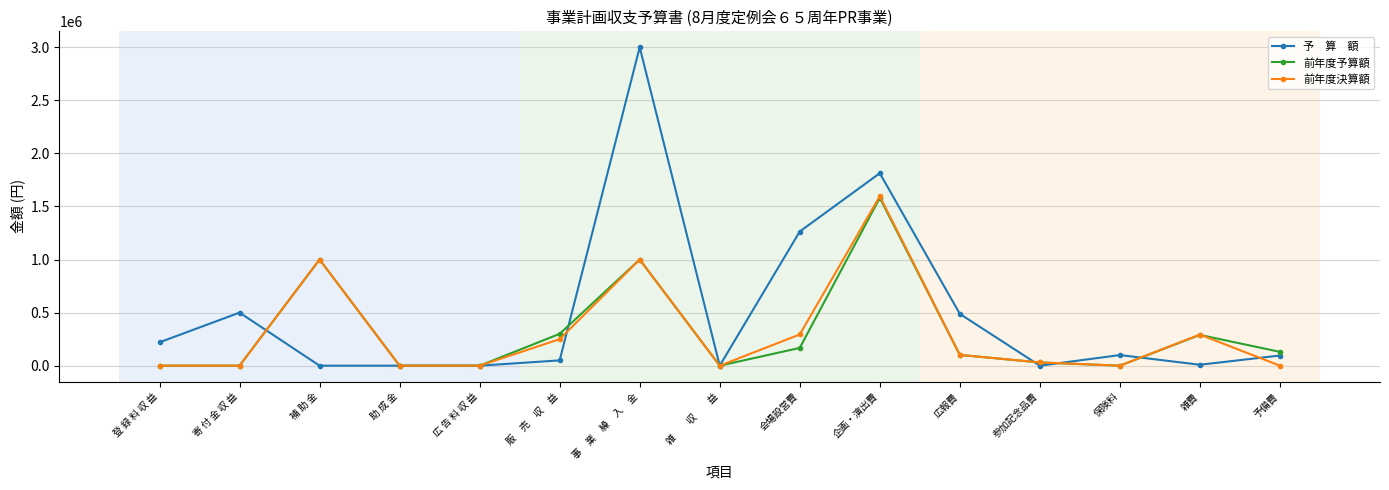

What is the label of the 2nd point from the left?

寄 付 金 収 益